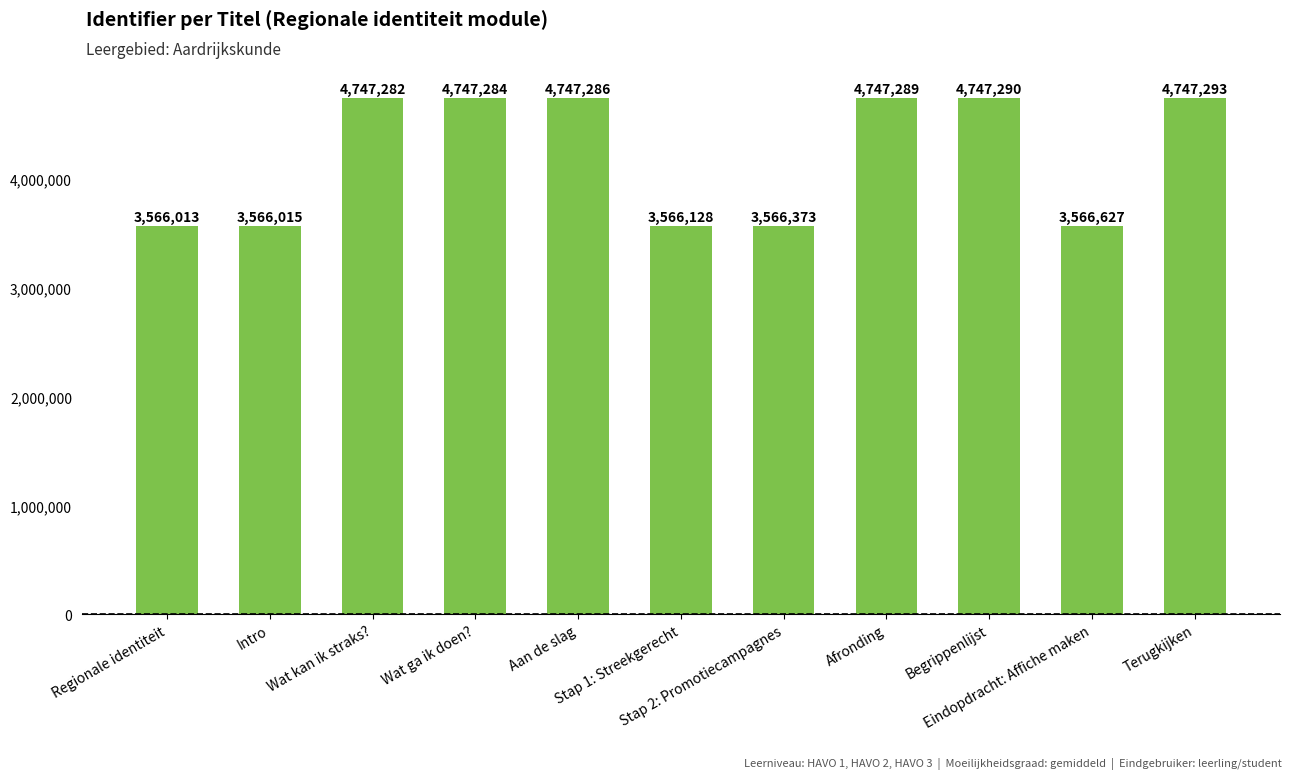

What is the sum of all values?

46314880